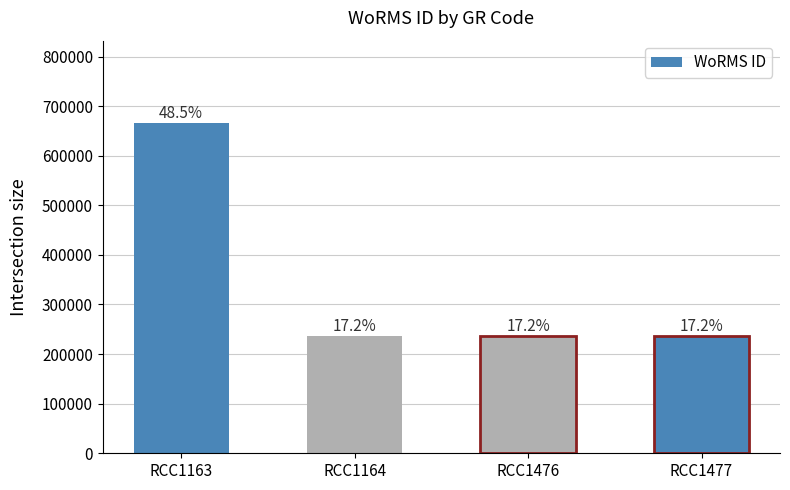

At which label is the value closest to 450748?

RCC1163